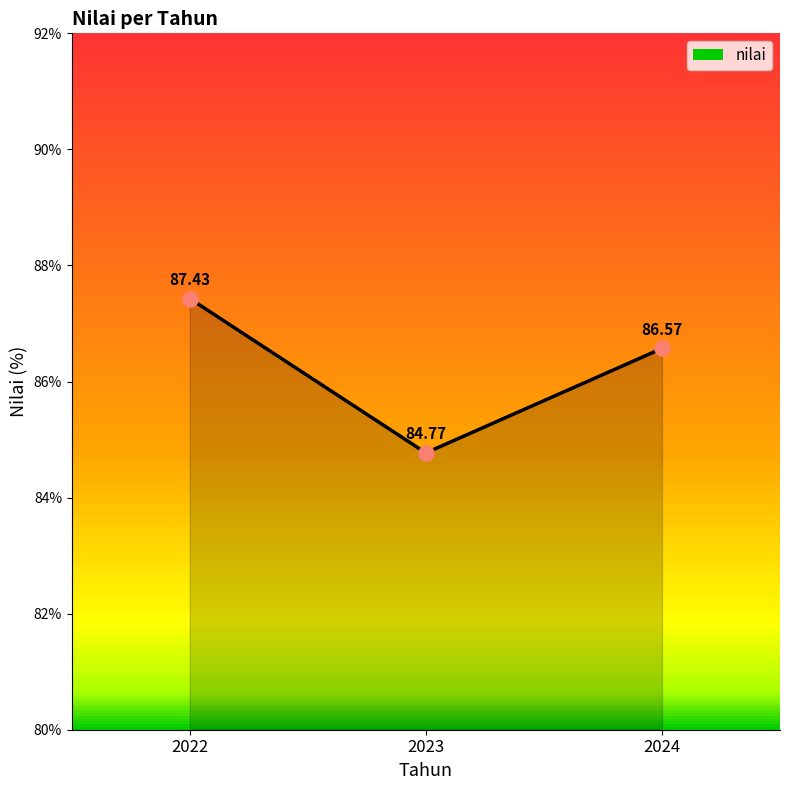

What is the change in value from 2022 to 2023?

-2.7